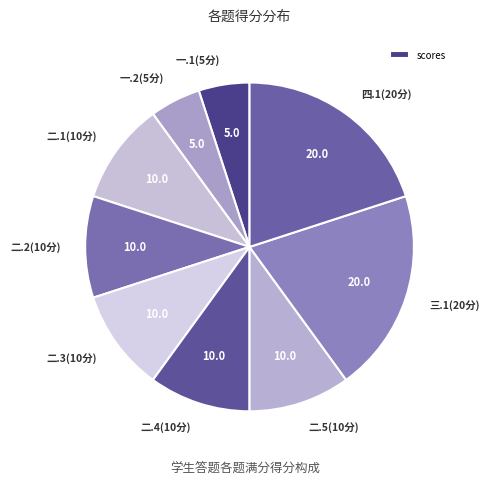

True or false: 二.1(10分) accounts for 18% of the total.

False